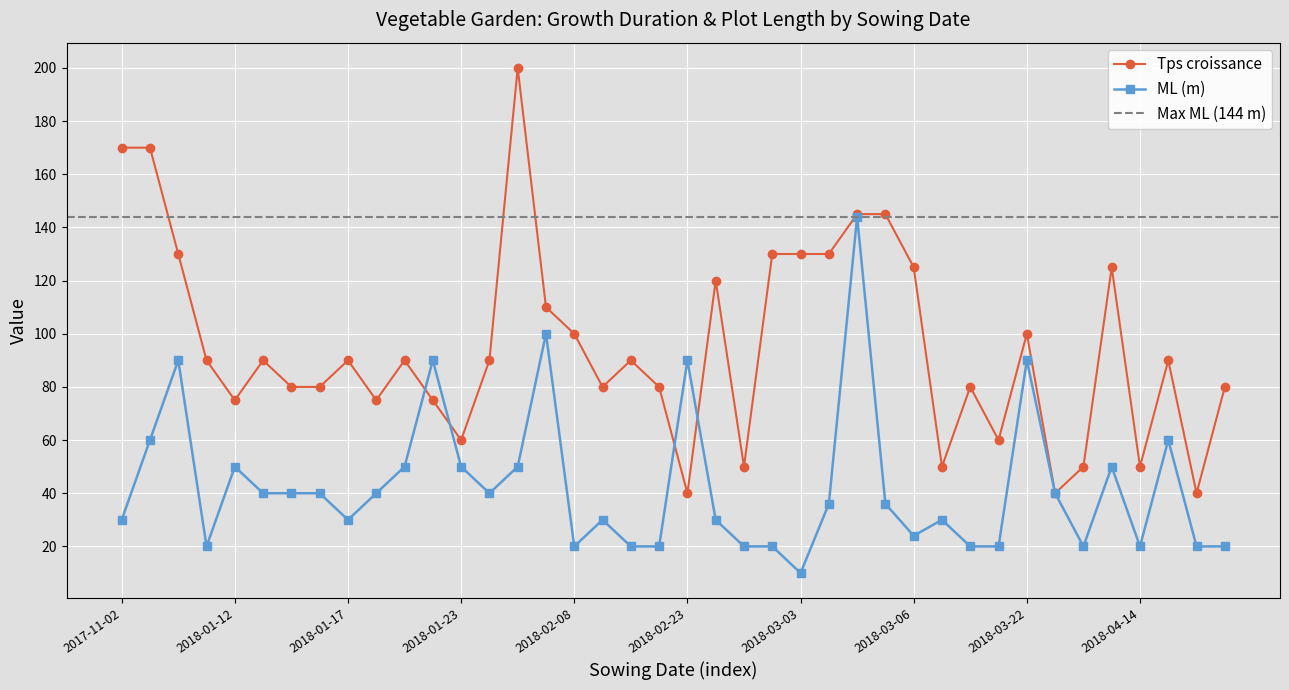

What is the maximum value for ML (m)?

144